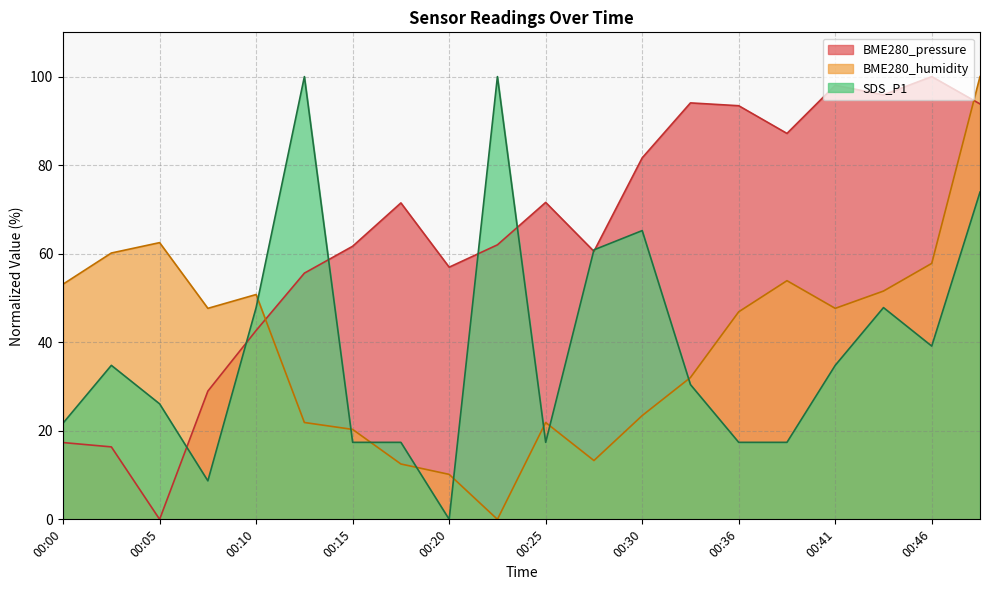

After their last crossing, which series has the higher values: SDS_P1 or BME280_pressure?

BME280_pressure